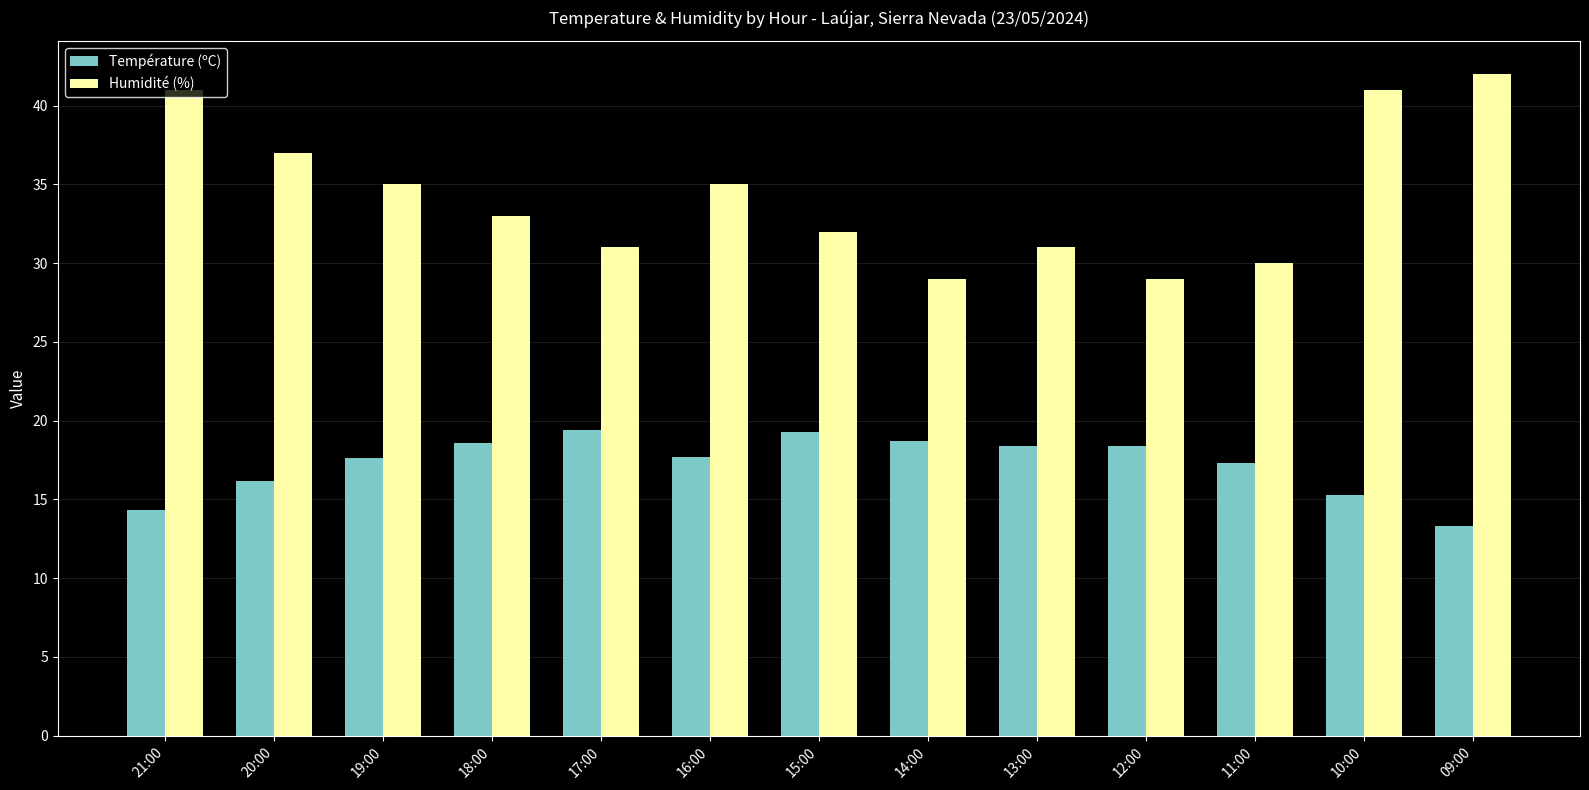

Which series has the largest range (max minus min)?

Humidité (%)